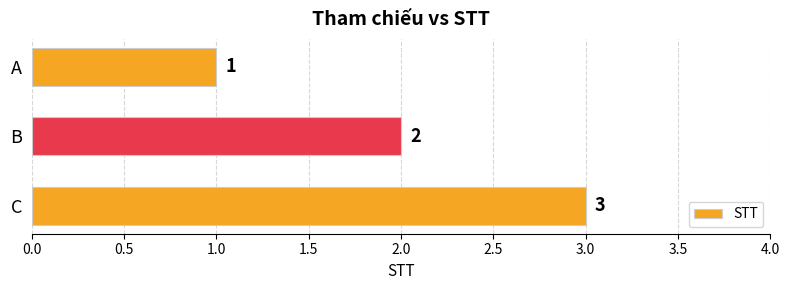

True or false: the data shows 1 at A.

True